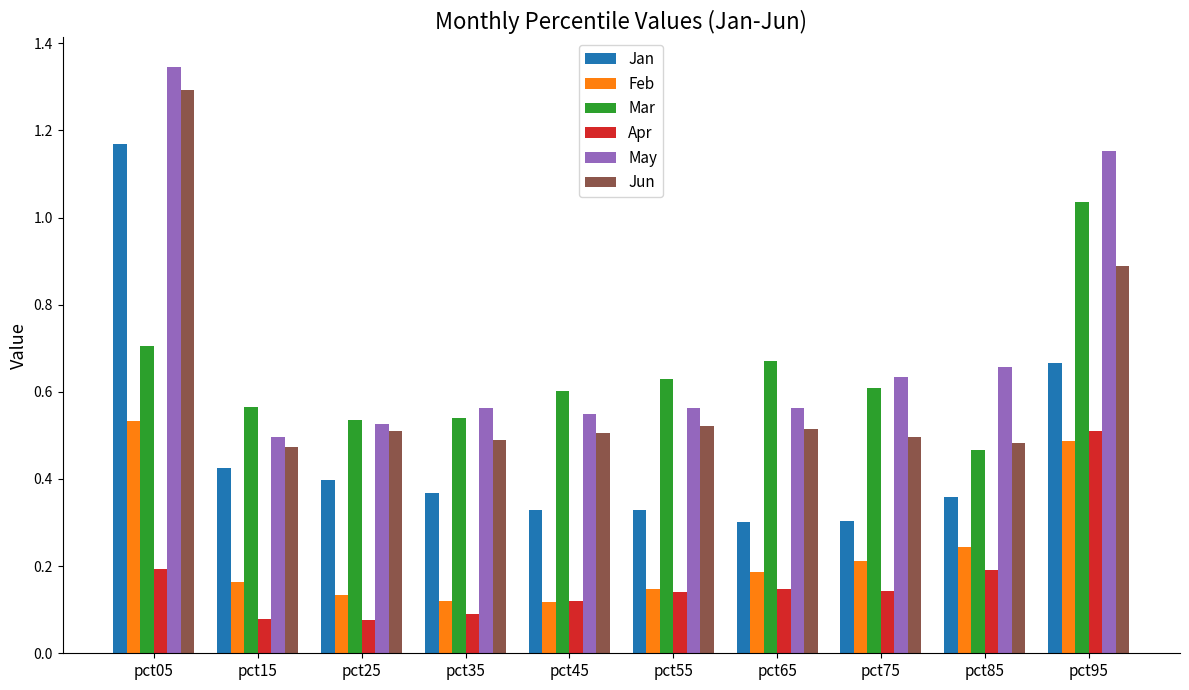

The Jun series shows 0.3 at pct15. True or false?

False